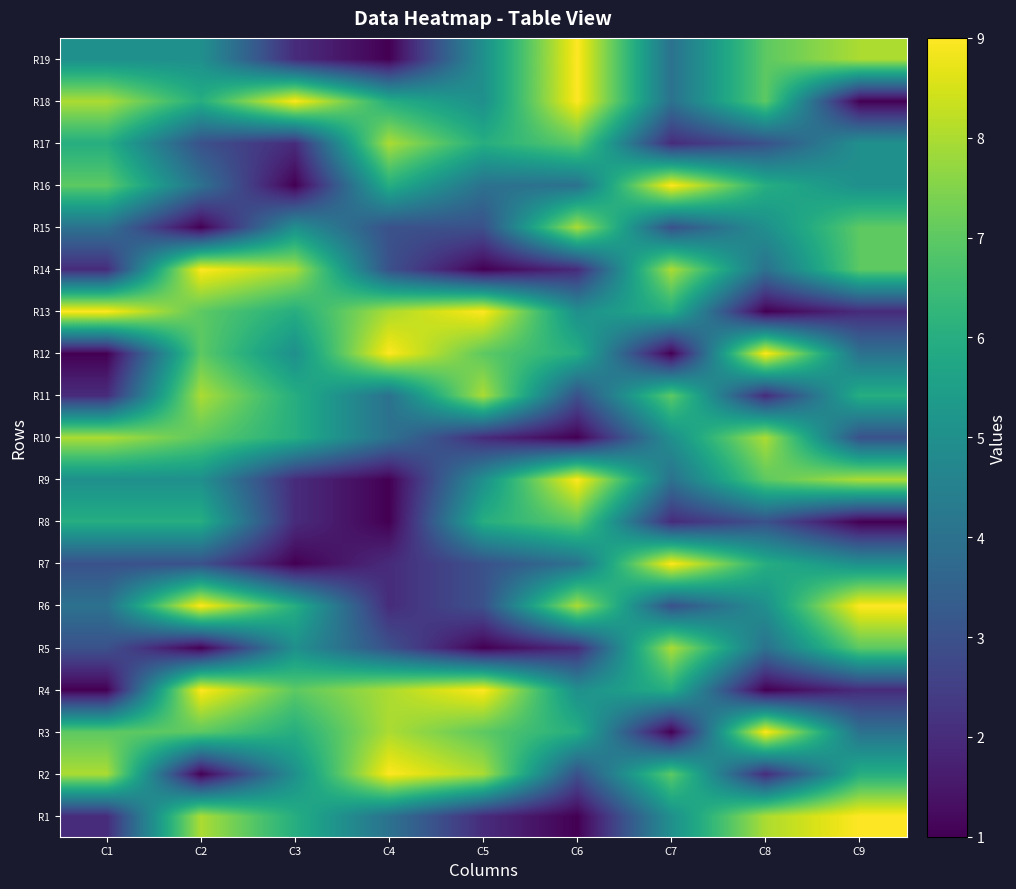

Reading left to right, list all the values displayed in this chart.

R1: C1=2	C2=8	C3=6	C4=4	C5=2	C6=1	C7=5	C8=8	C9=9
R2: C1=8	C2=1	C3=5	C4=9	C5=8	C6=3	C7=7	C8=2	C9=6
R3: C1=7	C2=7	C3=6	C4=8	C5=7	C6=6	C7=1	C8=9	C9=4
R4: C1=1	C2=9	C3=7	C4=8	C5=9	C6=5	C7=6	C8=1	C9=2
R5: C1=3	C2=1	C3=5	C4=3	C5=1	C6=2	C7=8	C8=4	C9=7
R6: C1=4	C2=9	C3=6	C4=2	C5=3	C6=8	C7=3	C8=5	C9=9
R7: C1=3	C2=3	C3=1	C4=2	C5=3	C6=4	C7=9	C8=6	C9=5
R8: C1=6	C2=6	C3=2	C4=1	C5=6	C6=7	C7=2	C8=3	C9=1
R9: C1=5	C2=5	C3=2	C4=1	C5=5	C6=9	C7=4	C8=7	C9=8
R10: C1=8	C2=7	C3=6	C4=4	C5=2	C6=1	C7=5	C8=8	C9=3
R11: C1=2	C2=8	C3=6	C4=4	C5=8	C6=3	C7=7	C8=2	C9=6
R12: C1=1	C2=7	C3=5	C4=9	C5=7	C6=6	C7=1	C8=9	C9=4
R13: C1=9	C2=7	C3=6	C4=8	C5=9	C6=5	C7=6	C8=1	C9=2
R14: C1=2	C2=9	C3=8	C4=3	C5=1	C6=2	C7=8	C8=4	C9=7
R15: C1=4	C2=1	C3=5	C4=3	C5=3	C6=8	C7=3	C8=5	C9=7
R16: C1=7	C2=4	C3=1	C4=6	C5=4	C6=4	C7=9	C8=6	C9=5
R17: C1=6	C2=3	C3=2	C4=8	C5=6	C6=7	C7=2	C8=3	C9=5
R18: C1=8	C2=6	C3=9	C4=6	C5=5	C6=9	C7=4	C8=7	C9=1
R19: C1=5	C2=5	C3=2	C4=1	C5=5	C6=9	C7=4	C8=7	C9=8